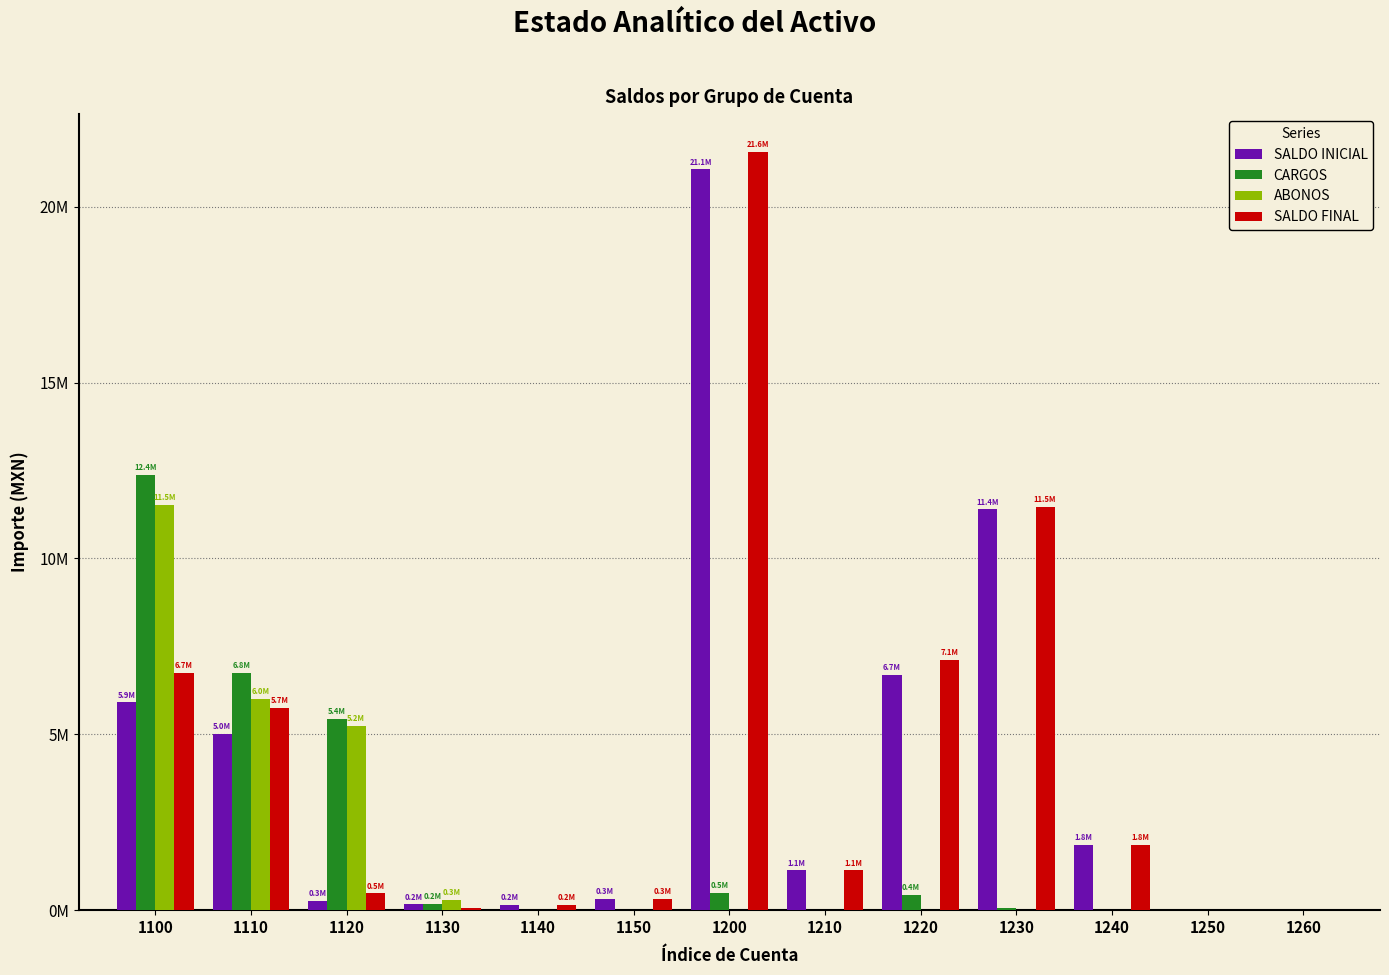

Are the bars horizontal?

No